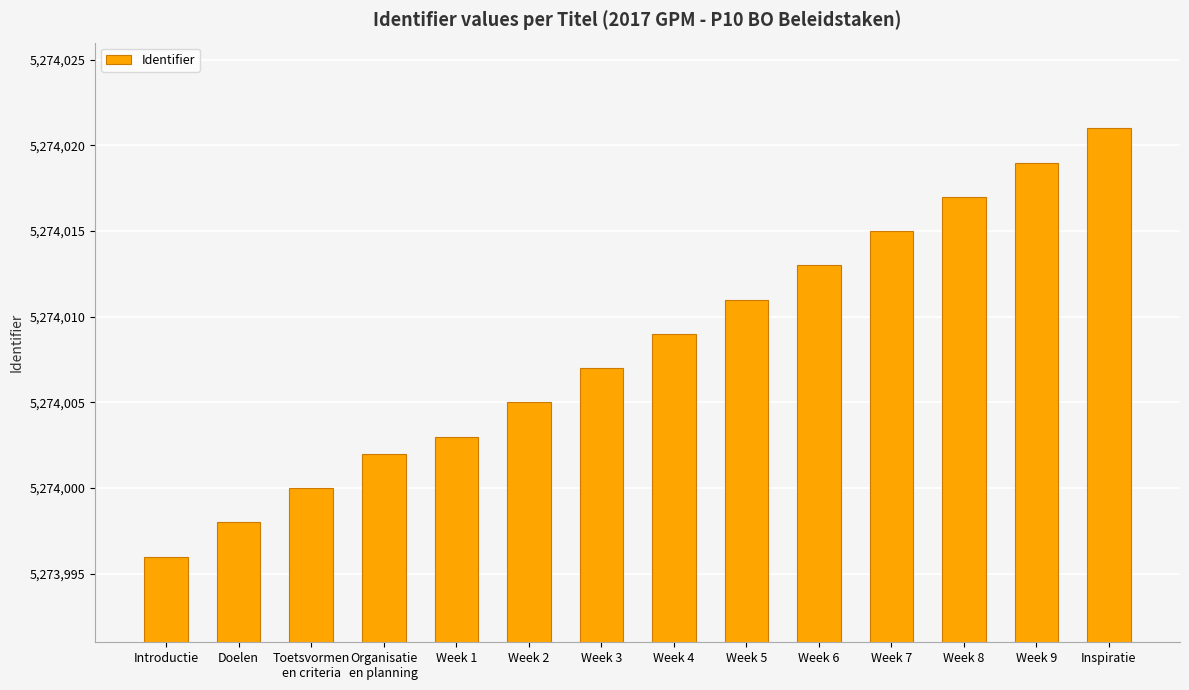

Reading left to right, transcribe all the data shown in this chart.

5273996	5273998	5274000	5274002	5274003	5274005	5274007	5274009	5274011	5274013	5274015	5274017	5274019	5274021